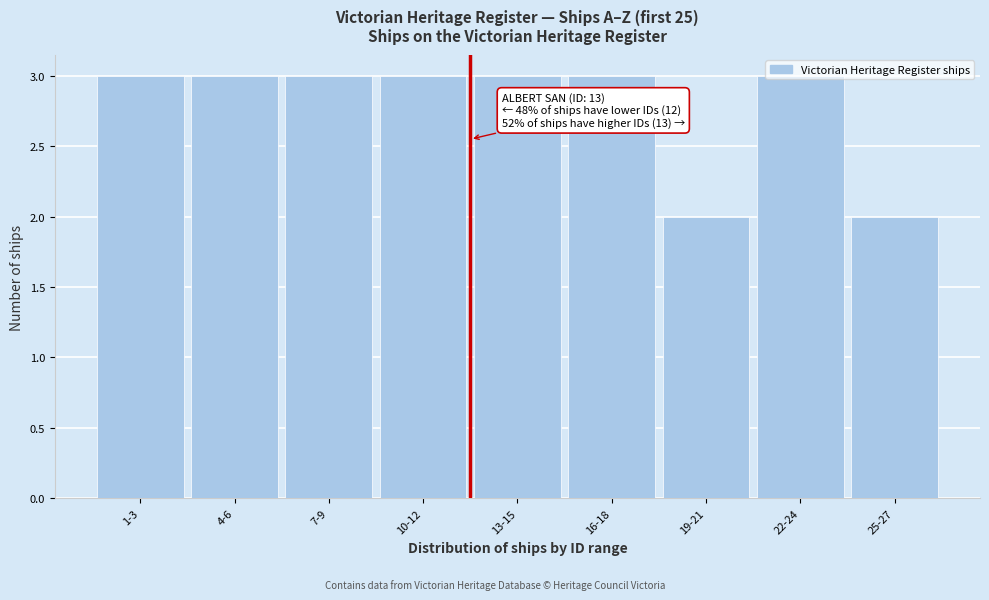

Which has a higher value, 1-3 or 25-27?

1-3